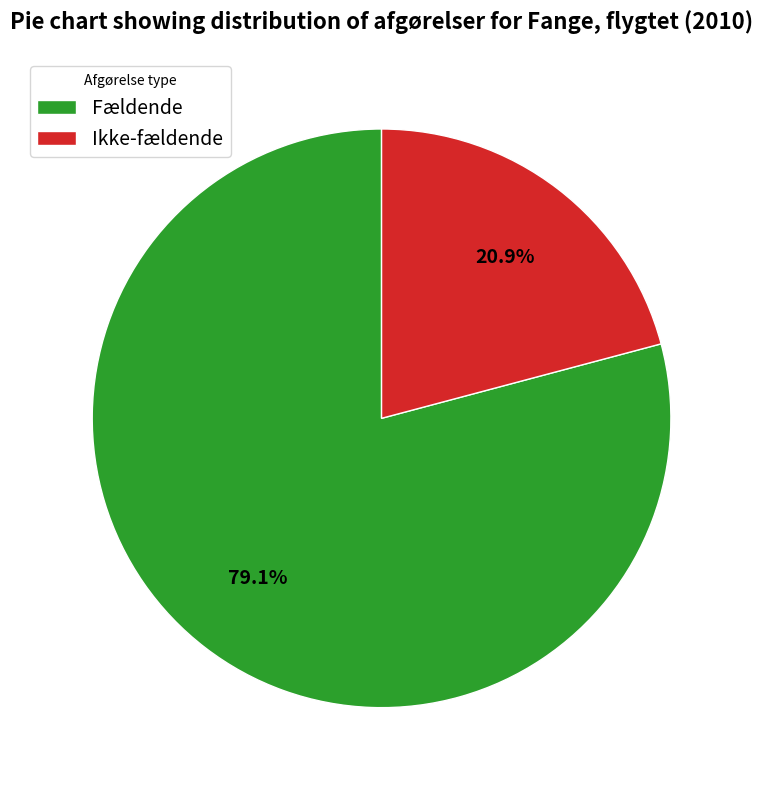

To the nearest percent, what portion does Fældende represent?

79%